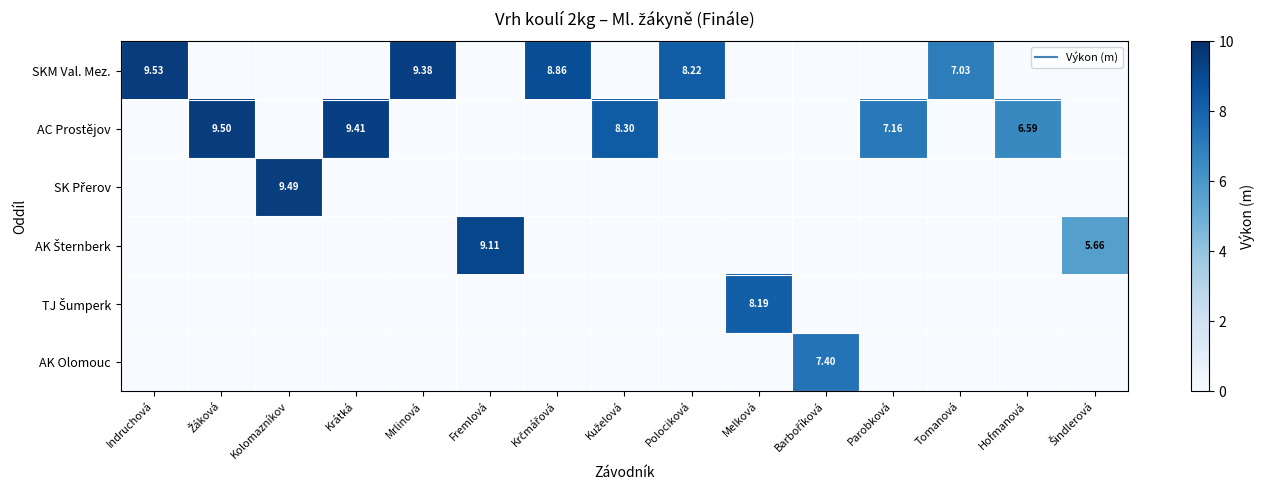

At how many categories does at least one series exceed 8?

10